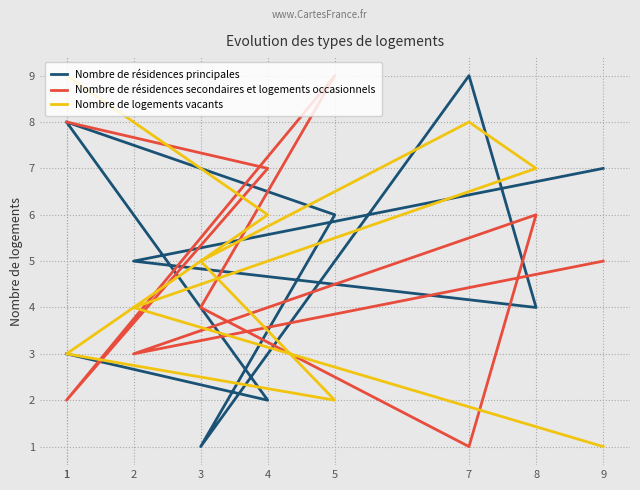

Which series changed the most between 8 and 2?

Nombre de résidences secondaires et logements occasionnels